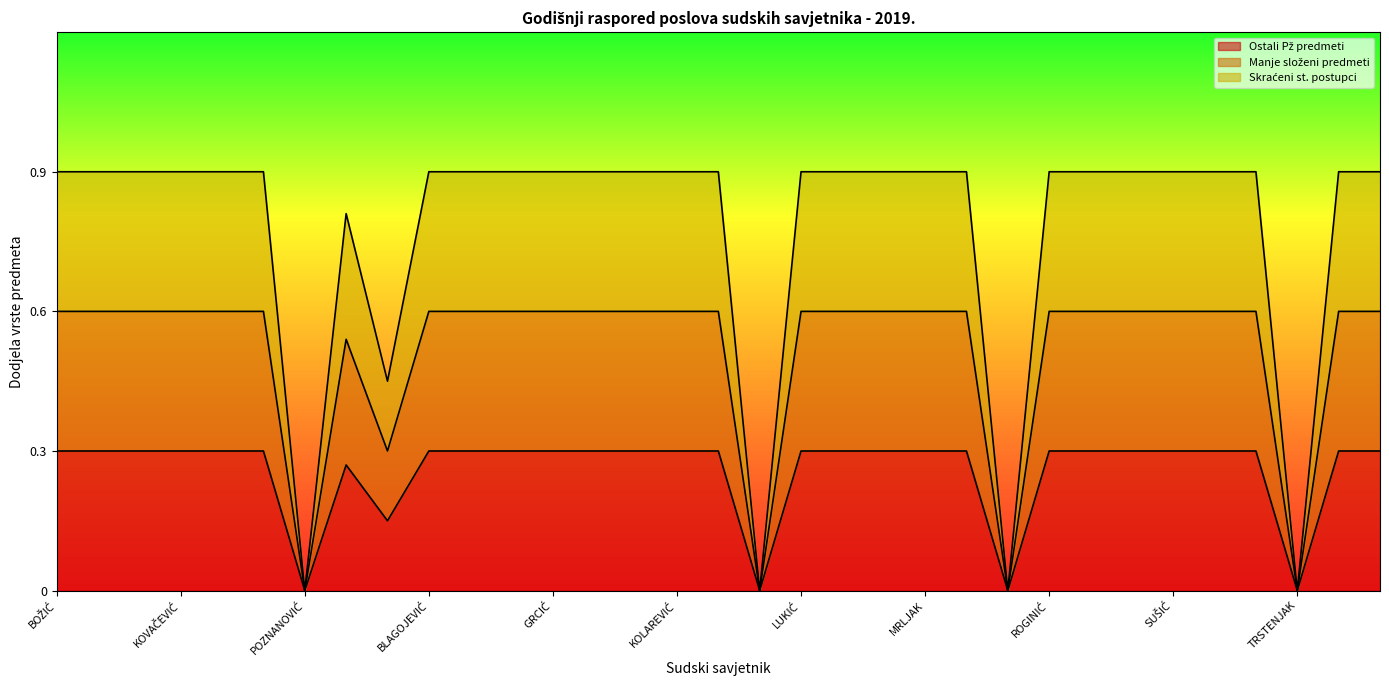

How many values in Skraćeni st. postupci are above zero?

29